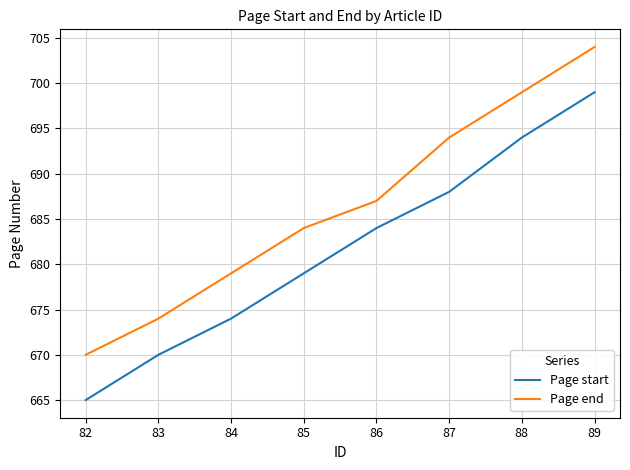

Is the value of Page end at 86 greater than the value of Page start at 88?

No